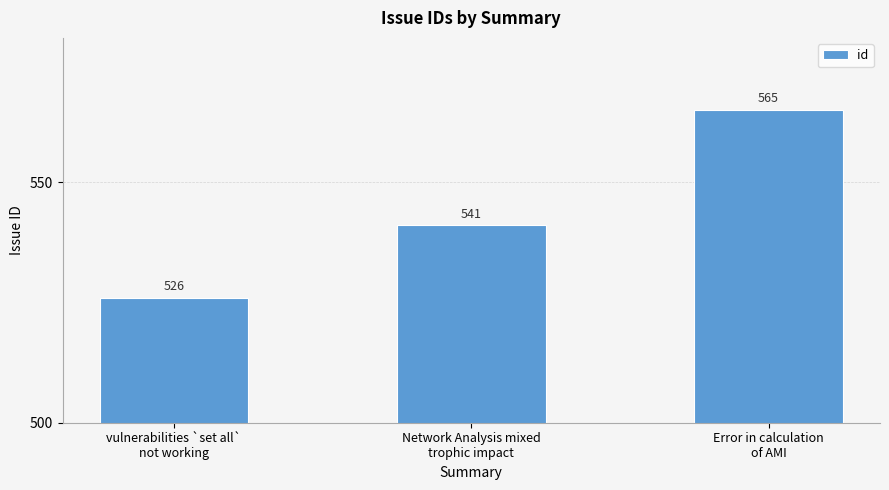

Reading right to left, transcribe all the data shown in this chart.

565	541	526